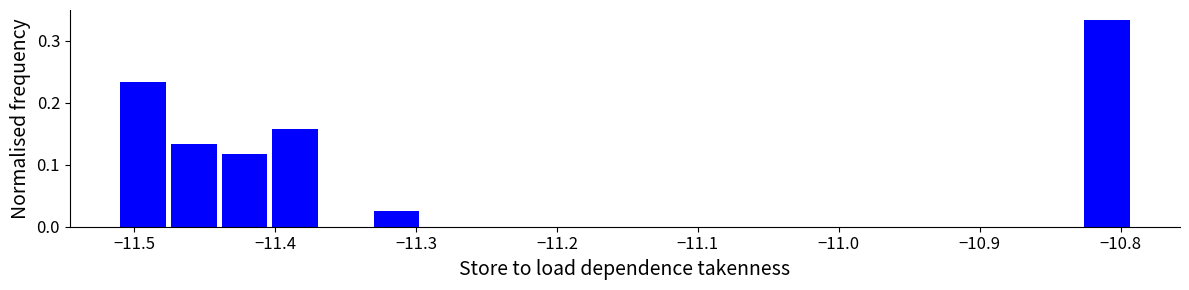

Read against the x-axis, roughly where is the centre of the tallest bar?

-10.81